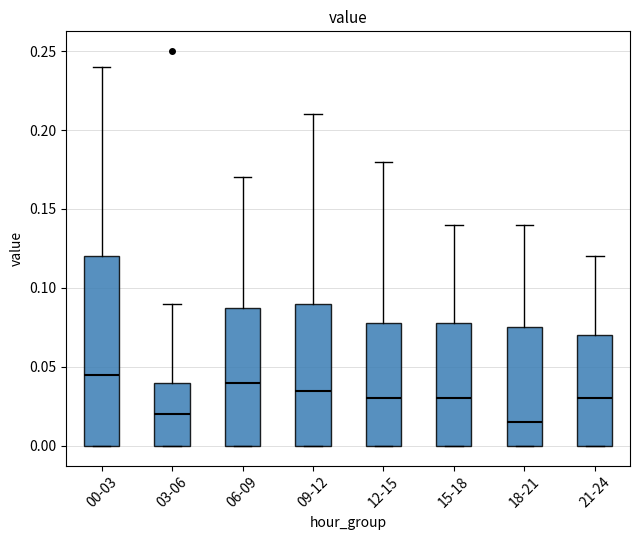

Which box's median line is the lowest?

18-21